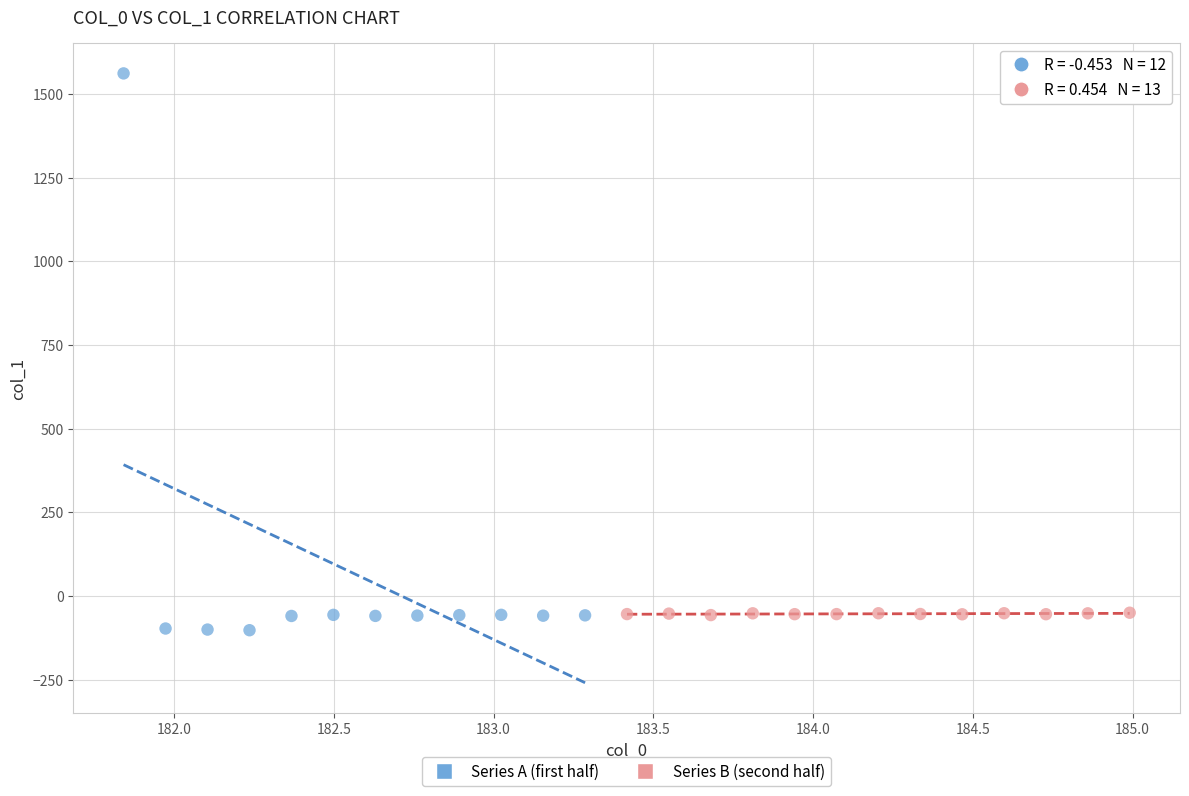

Which series contains the highest Y value?

Series A (first half)